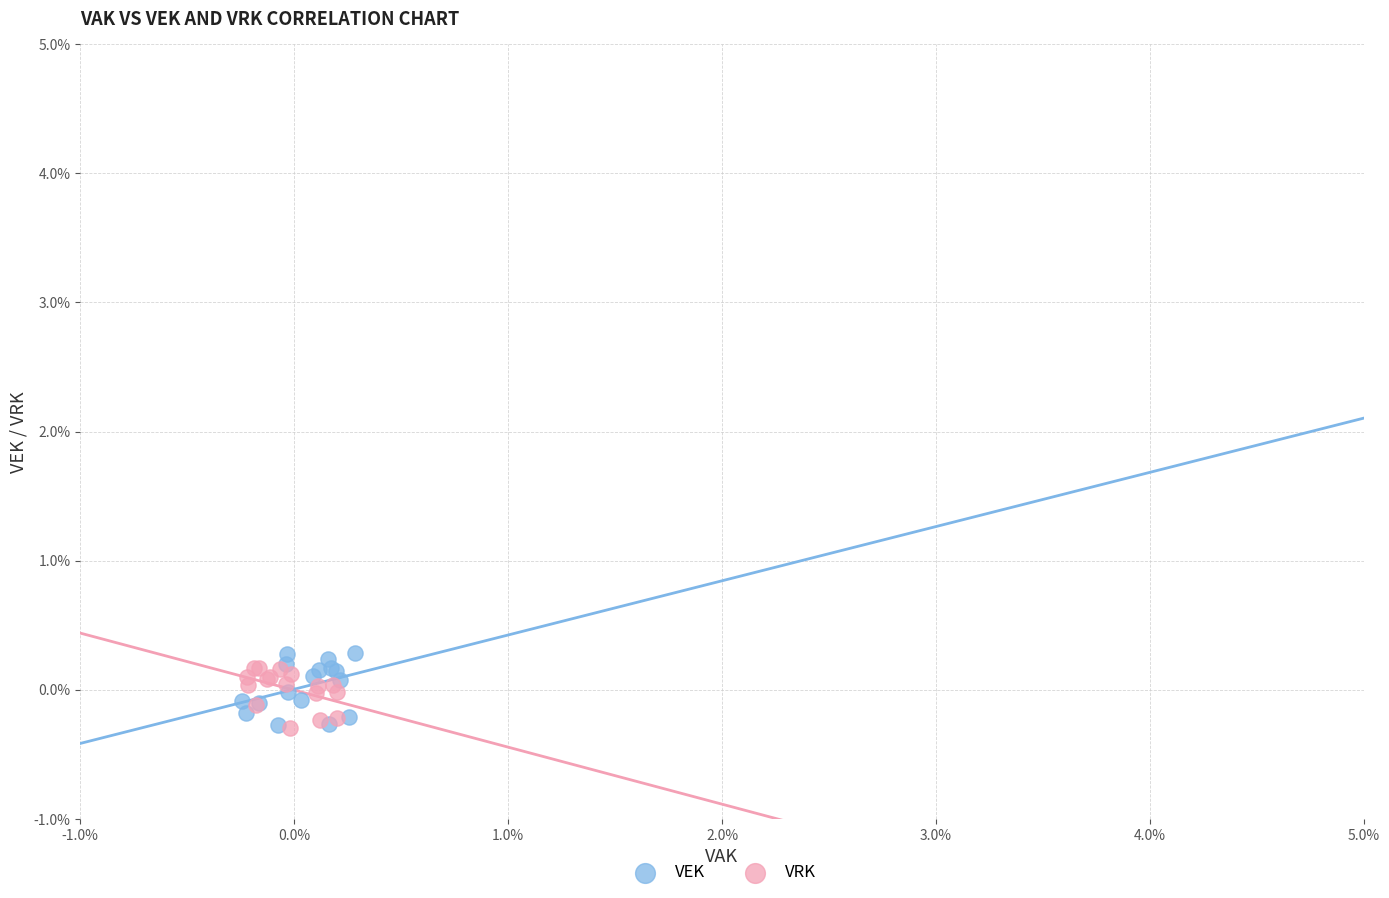

What are all the series names shown in the legend?

VEK, VRK